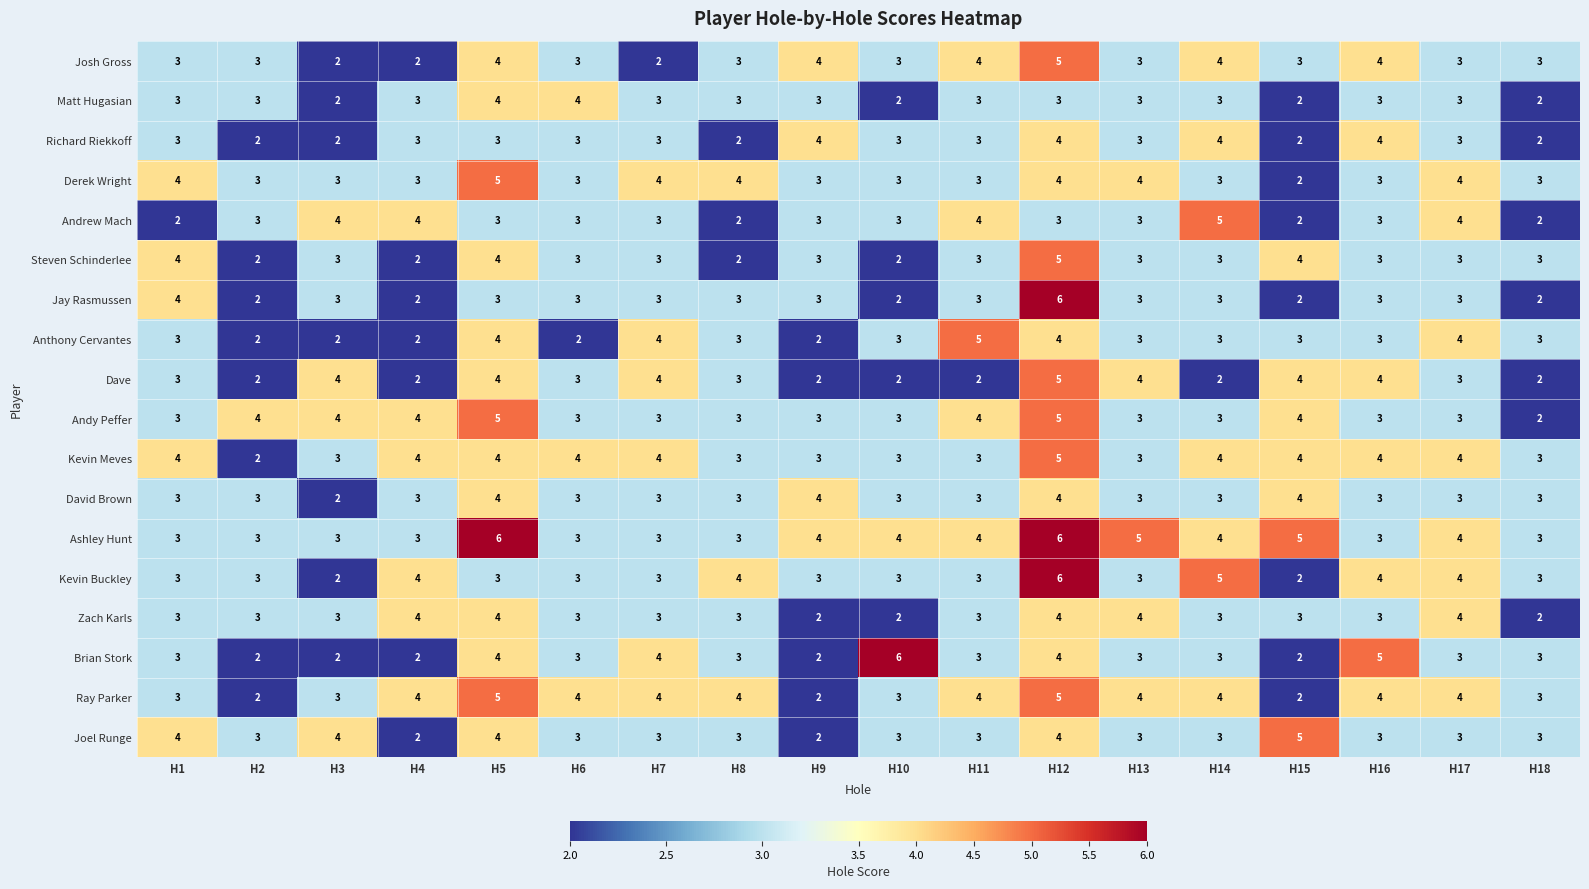

At which category is the sum across all series the highest?

H12